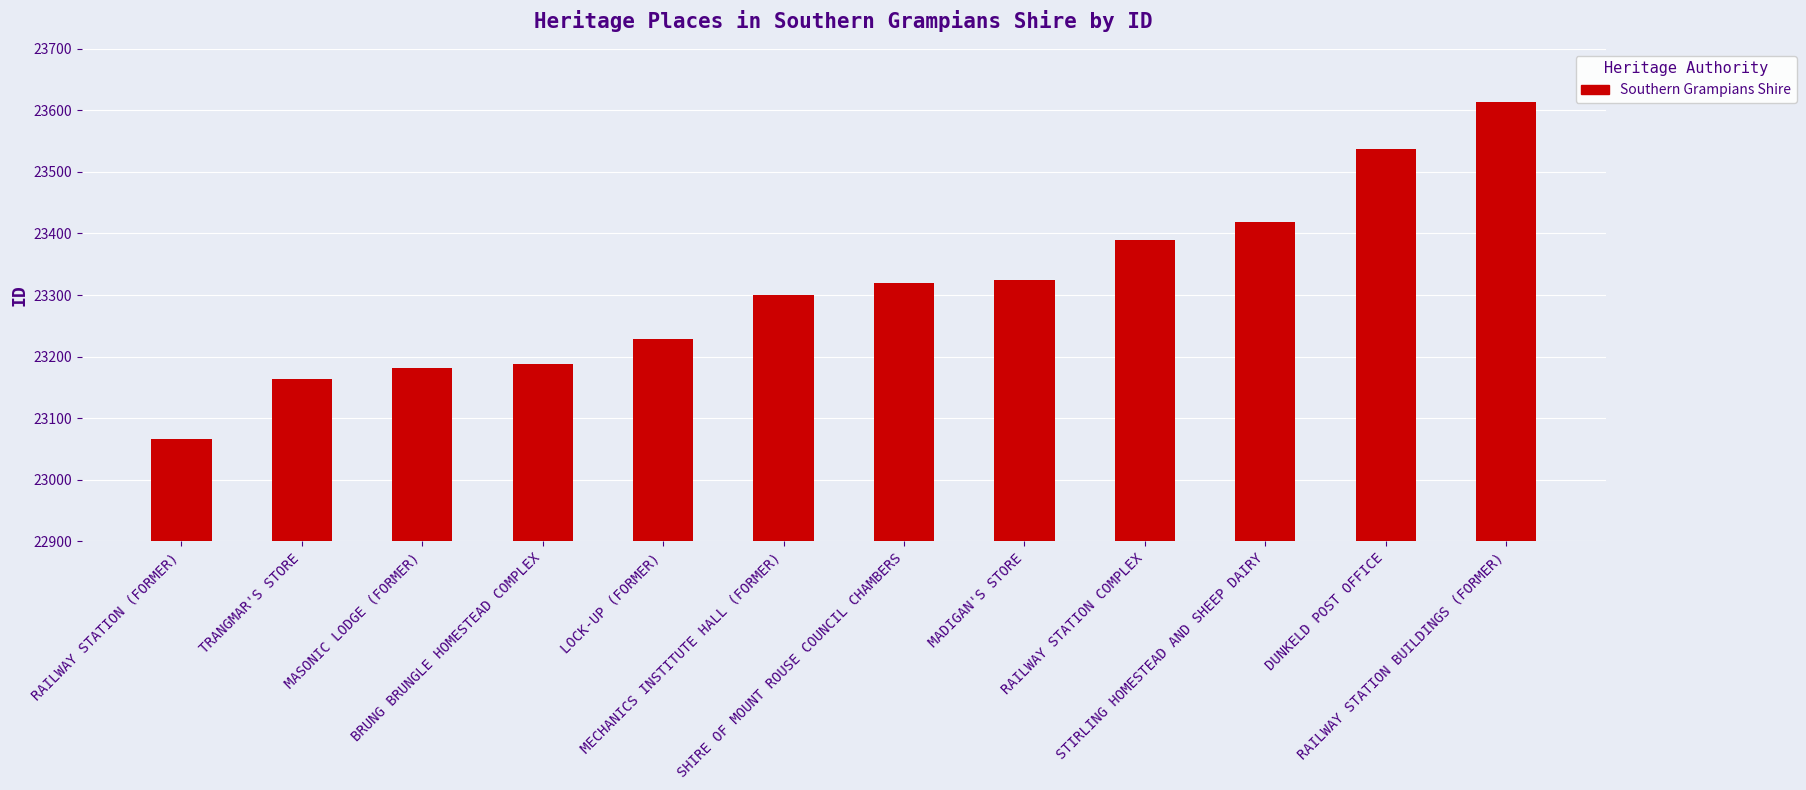

What is the sum of the values at RAILWAY STATION COMPLEX and MECHANICS INSTITUTE HALL (FORMER)?

46689